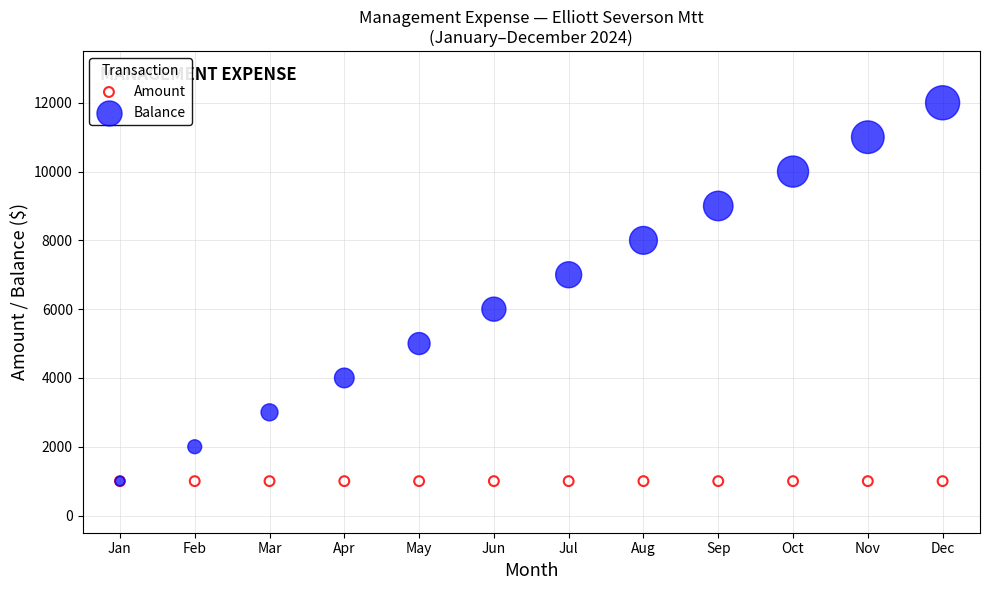

What are all the series names shown in the legend?

Amount, Balance